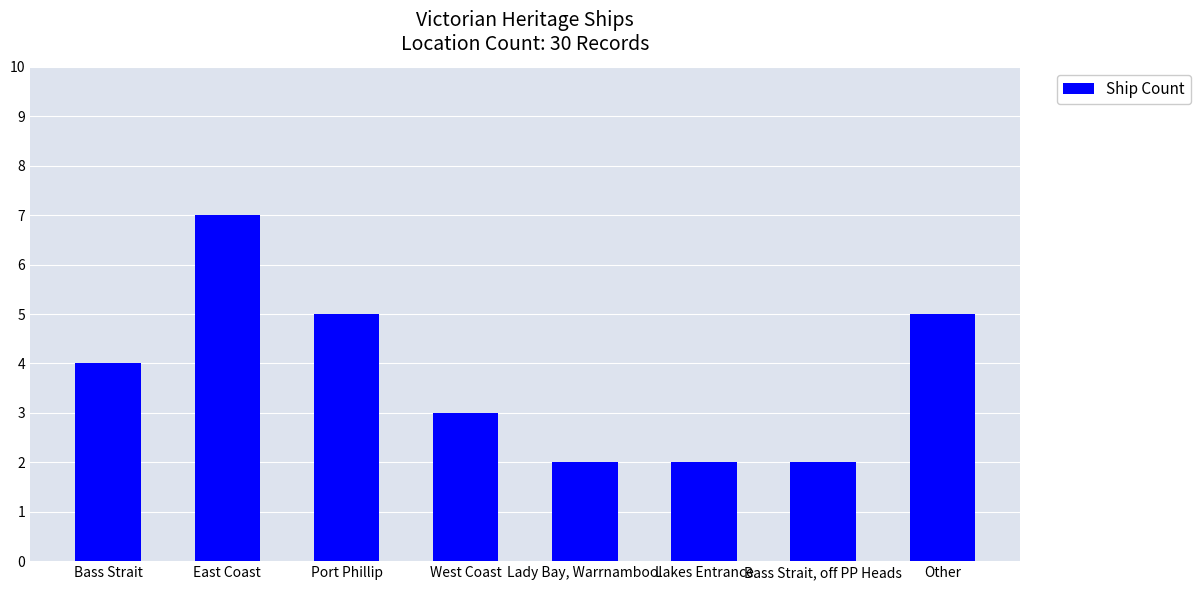

Reading left to right, transcribe all the data shown in this chart.

4	7	5	3	2	2	2	5